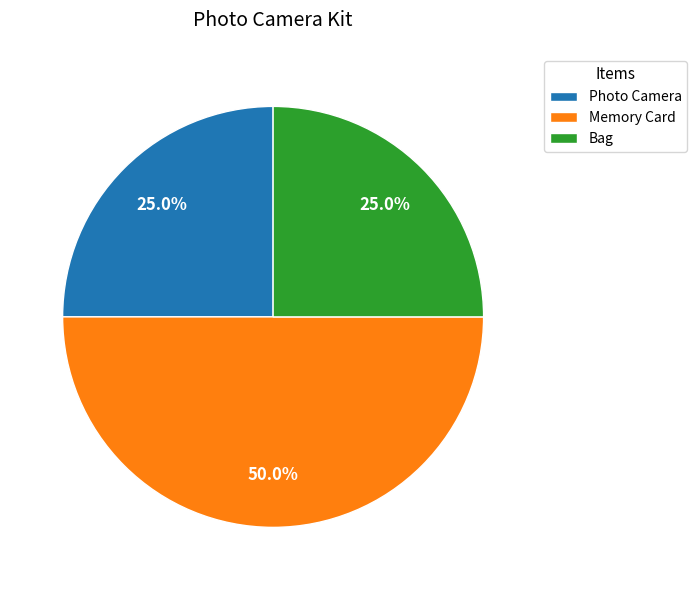

The Memory Card slice represents 39% of the pie. True or false?

False